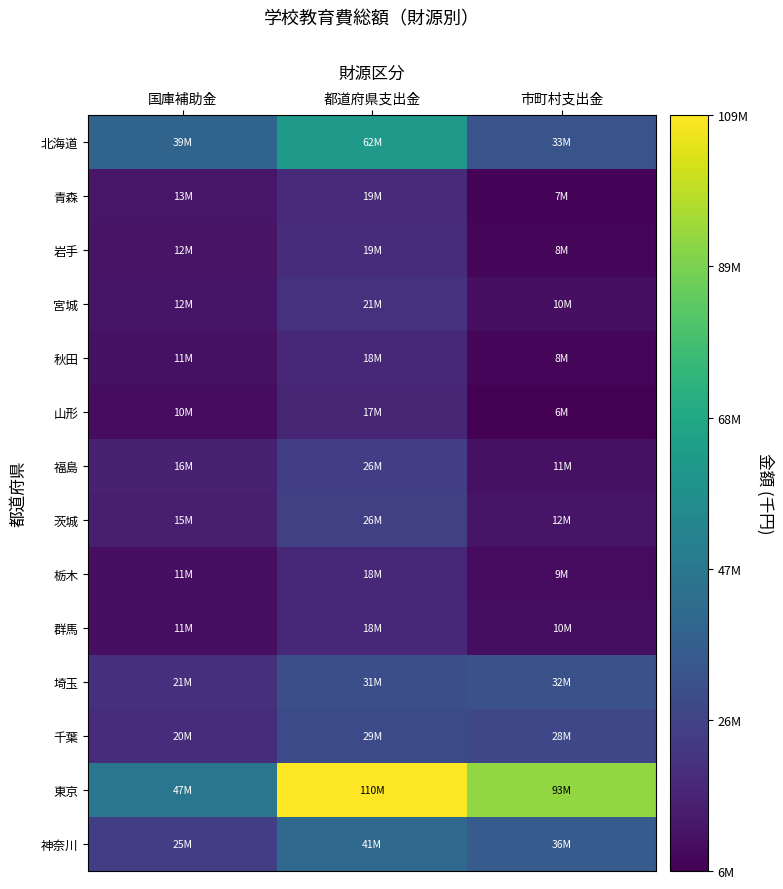

Rank the series at 市町村支出金 from highest to lowest value.

東京, 神奈川, 北海道, 埼玉, 千葉, 茨城, 福島, 宮城, 群馬, 栃木, 岩手, 秋田, 青森, 山形